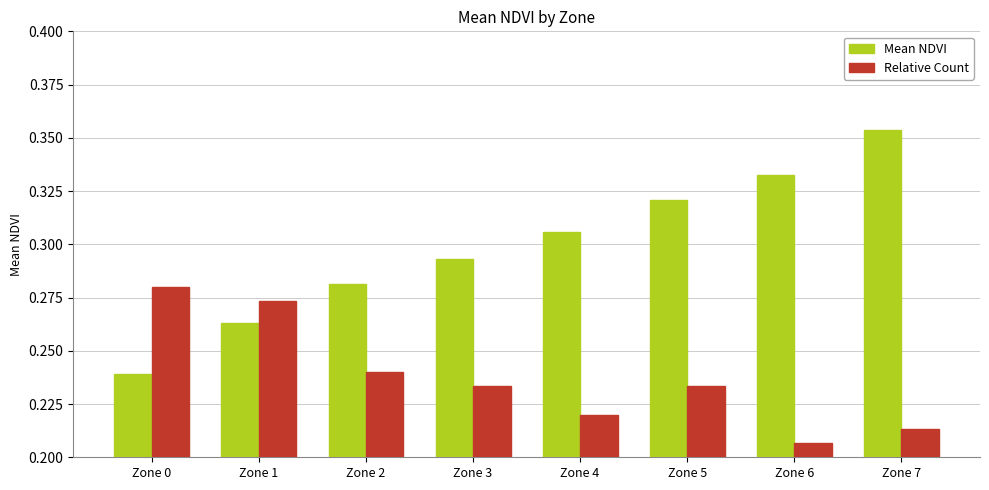

What is the difference between the maximum and second lowest values in the Relative Count series?

0.1